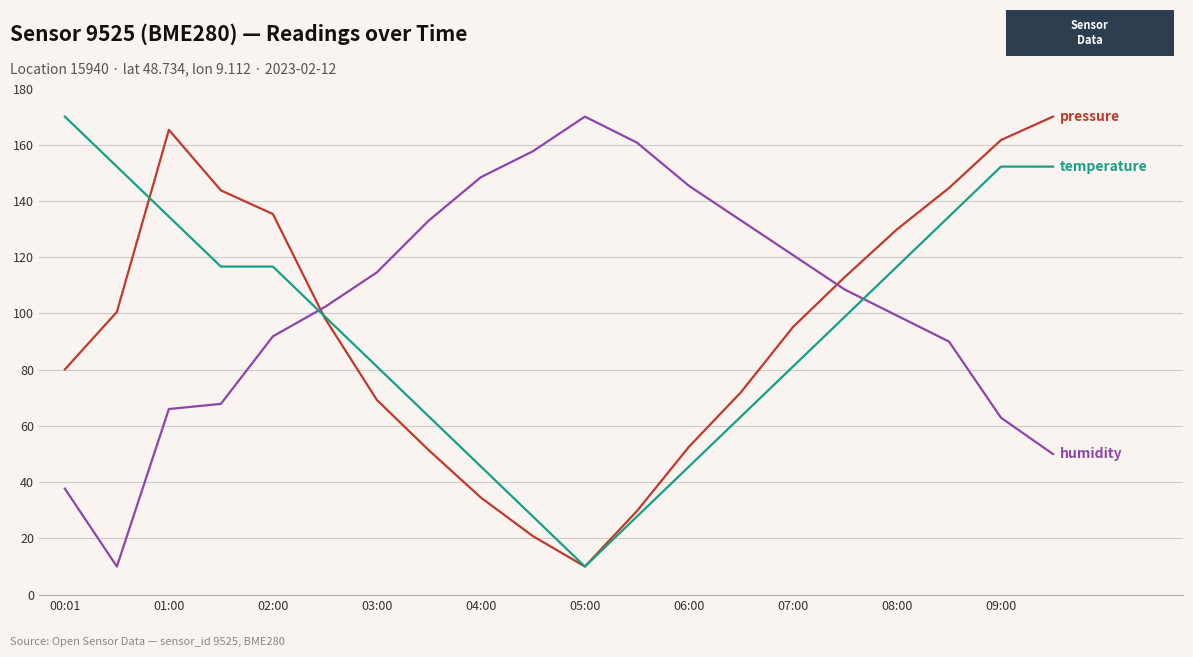

What is the maximum value shown in the chart?

170.0